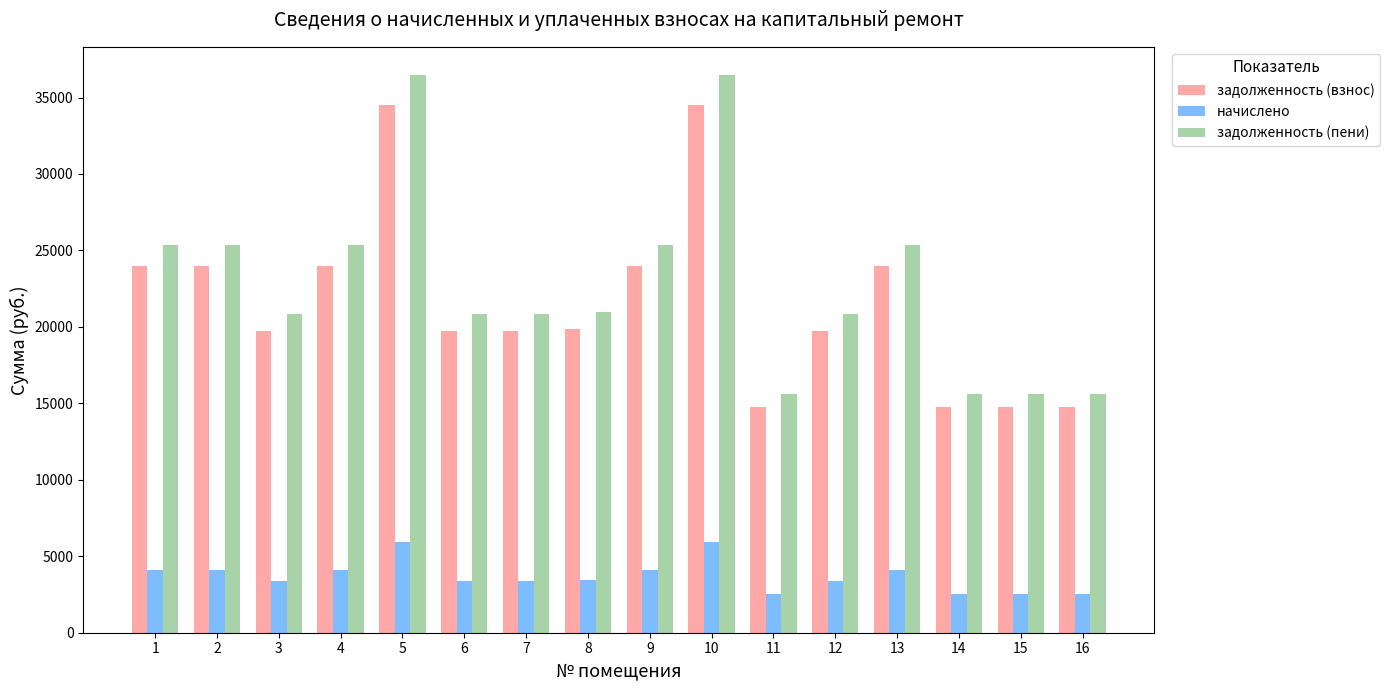

What is the sum of all задолженность (взнос) values?

346745.9